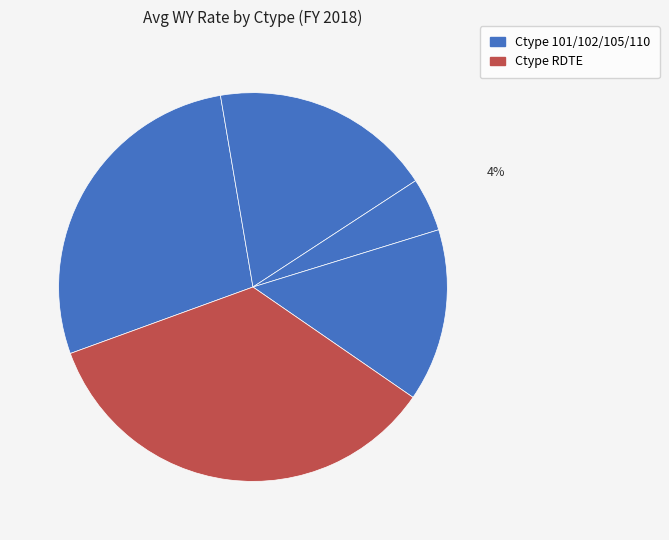

How many slices are in this pie chart?

5